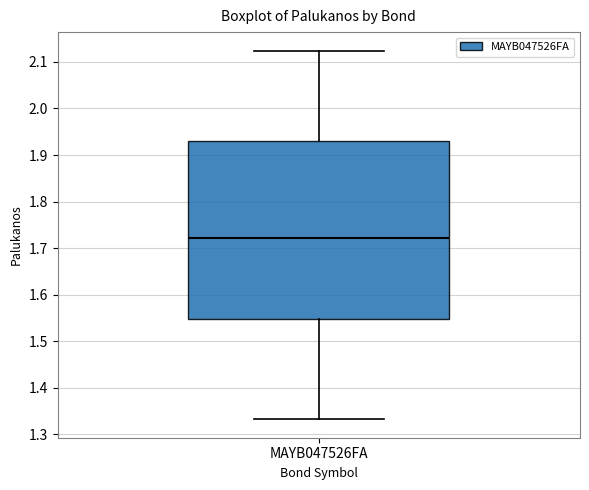

Transcribe this box plot: give where the median line is, the range the box spans, and where the two whiskers end, as read against the y-axis. The values are not printed on the chart, so give them approximately, as read against the axis.

median 1.72, box 1.55 to 1.93, whiskers 1.33 to 2.12